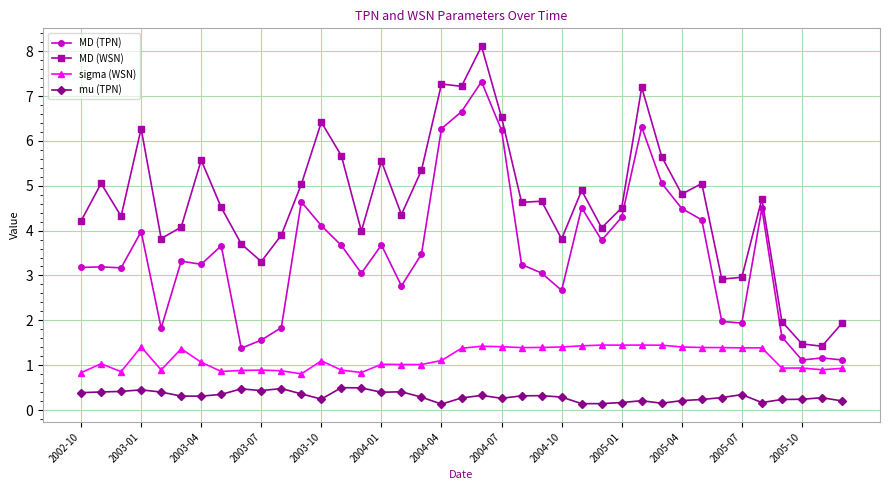

What is the greatest value displayed?

8.1